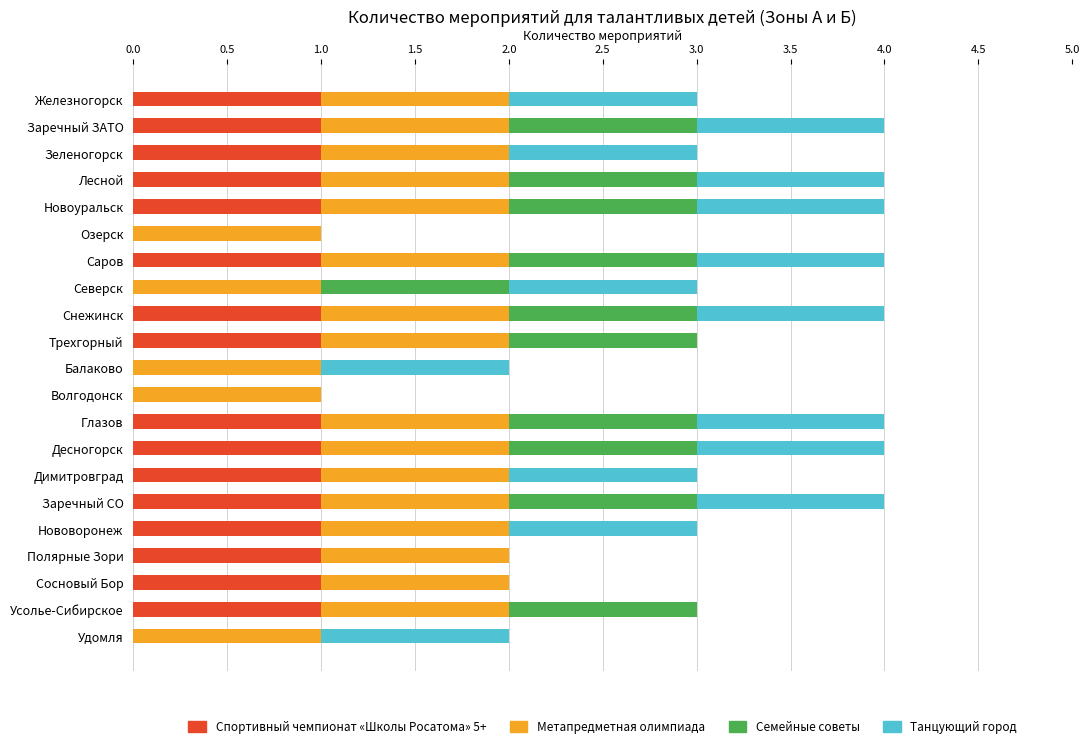

What is the sum of all Спортивный чемпионат «Школы Росатома» 5+ values?

16